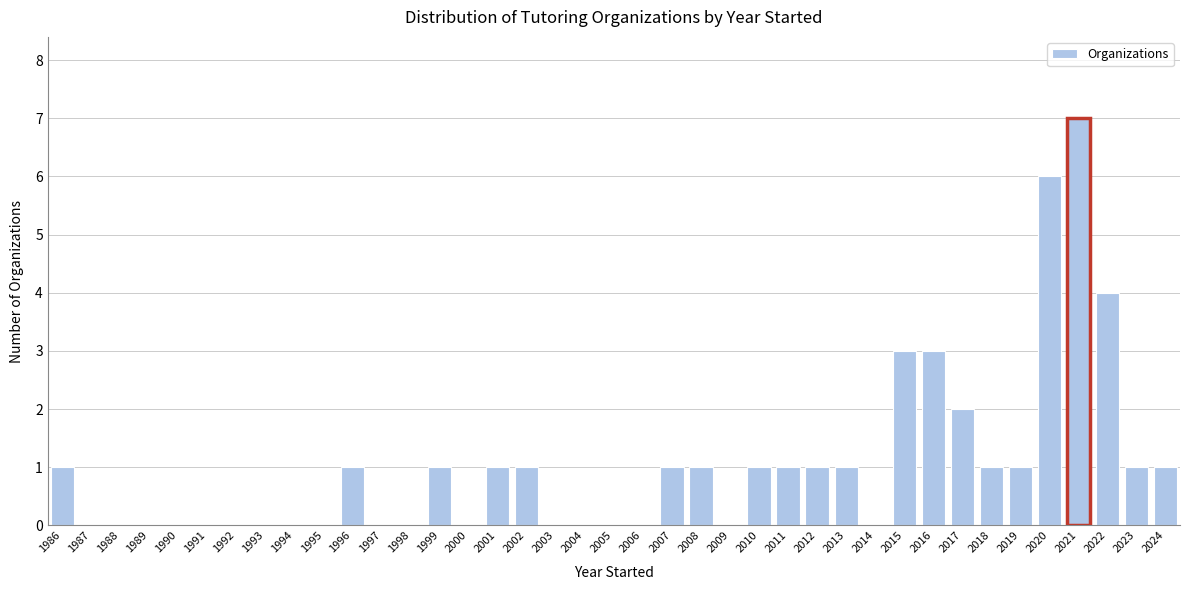

How tall is the bar that spans 1985.5 to 1986.5 on the x-axis? The values are not printed on the chart, so give them approximately, as read against the axis.

1